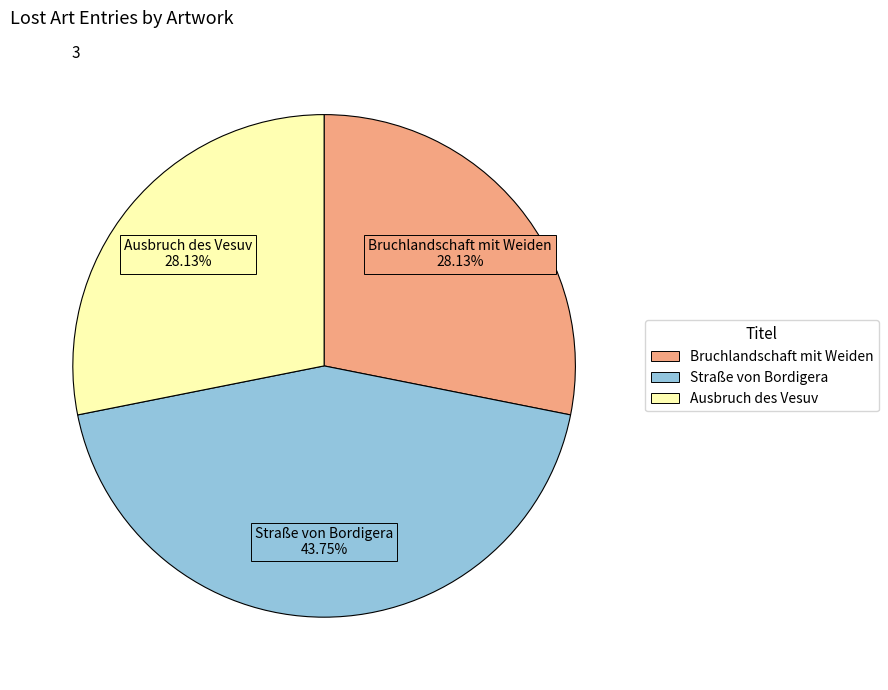

Which category has the biggest portion of the pie?

Straße von Bordigera